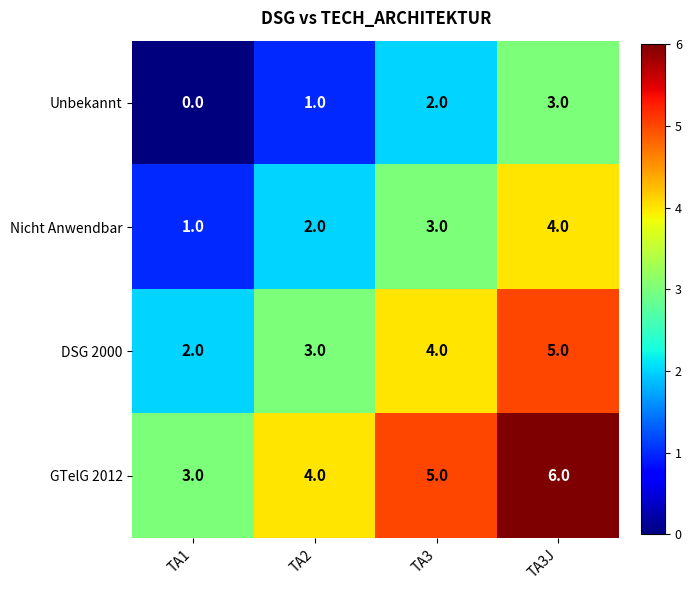

Count the Nicht Anwendbar values in the range 2 to 4.

3